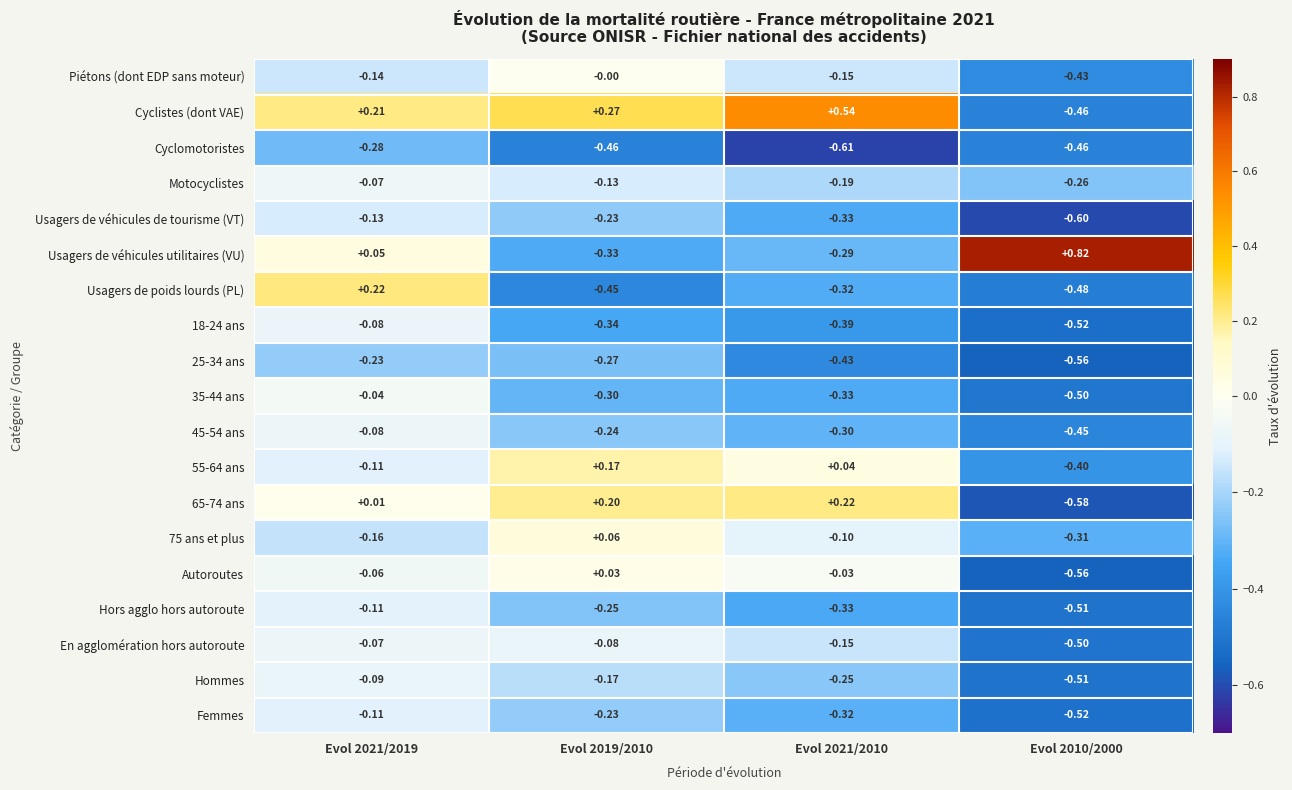

Is the value of 75 ans et plus at Evol 2021/2010 greater than the value of 55-64 ans at Evol 2010/2000?

Yes